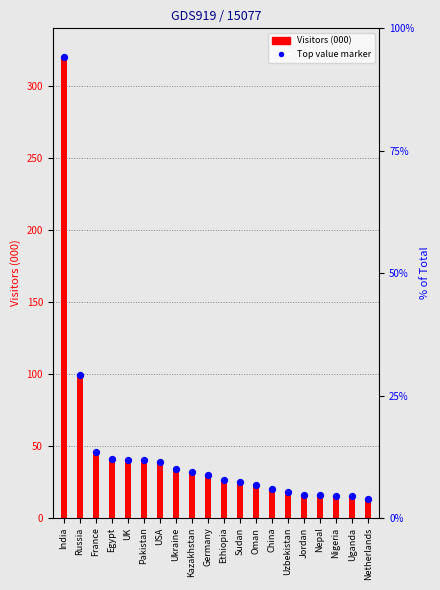

Which series has the largest total across all categories?

Visitors (000)